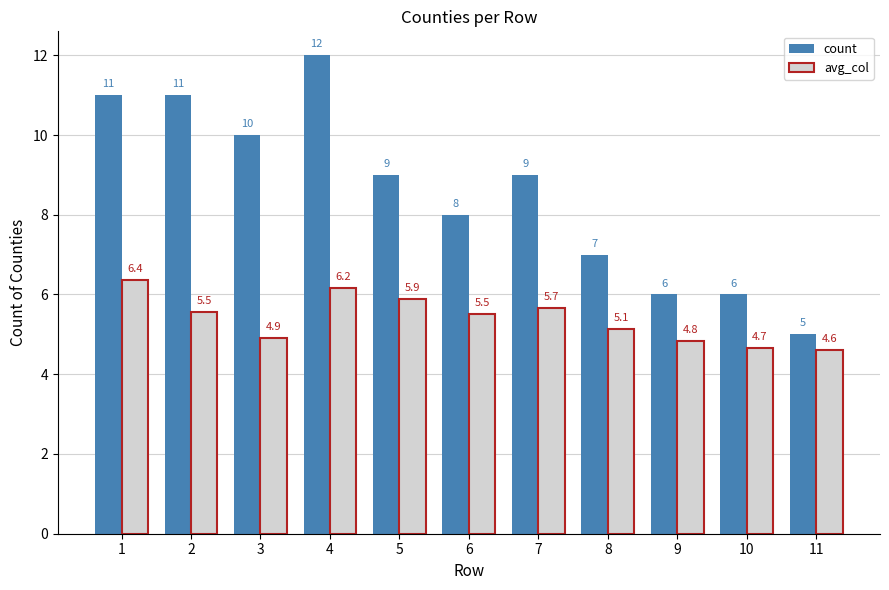

Which series has the widest spread of values?

count